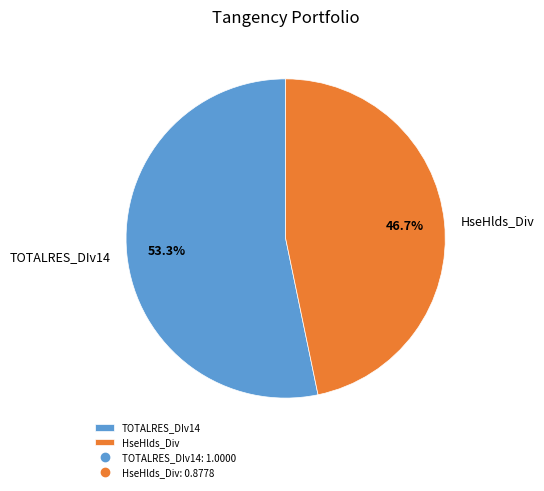

What percentage is the TOTALRES_DIv14 slice, to the nearest percent?

53%